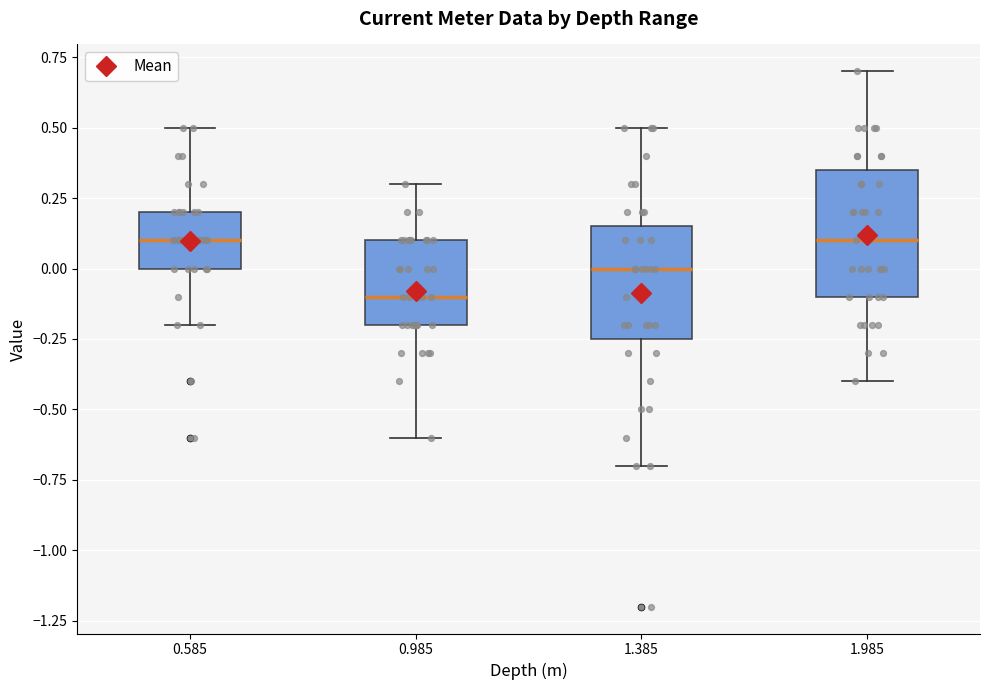

Reading left to right, transcribe this box plot: for each box, give where its median line is, the range the box spans, and where its two whiskers end, as read against the y-axis. The values are not printed on the chart, so give them approximately, as read against the axis.

0.585: median 0.10, box 0.00 to 0.20, whiskers -0.20 to 0.50
0.985: median -0.10, box -0.20 to 0.10, whiskers -0.60 to 0.30
1.385: median 0.00, box -0.25 to 0.15, whiskers -0.70 to 0.50
1.985: median 0.10, box -0.10 to 0.35, whiskers -0.40 to 0.70